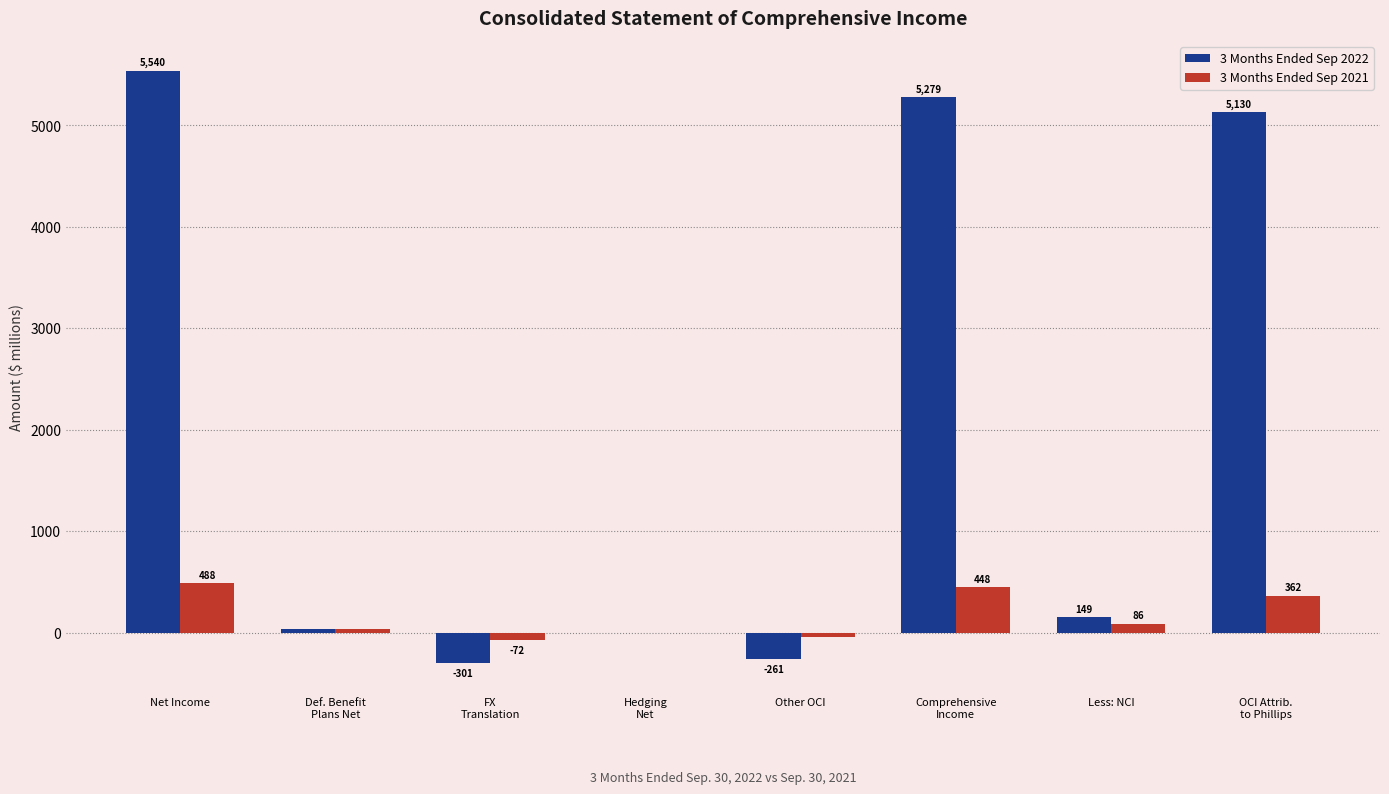

What is the sum of all 3 Months Ended Sep 2022 values?

15576